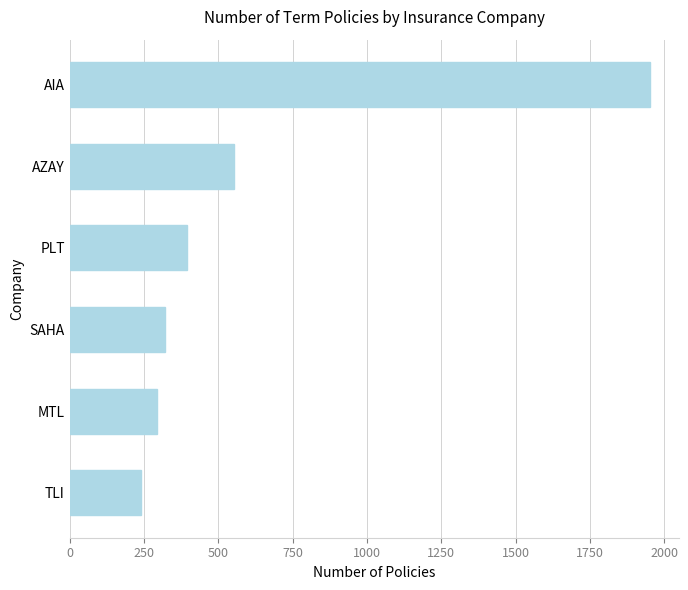

Read the value at PLT.

395